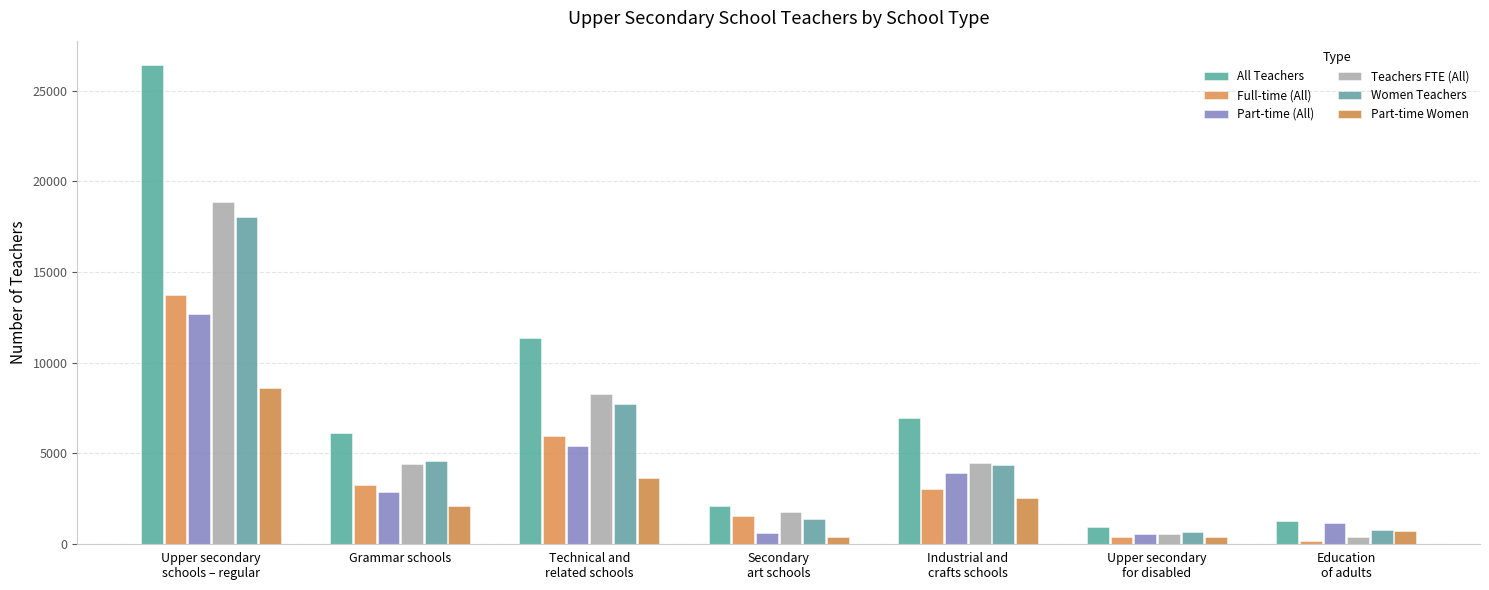

What is the difference between the highest and lowest values at Upper secondary
for disabled?

556.0